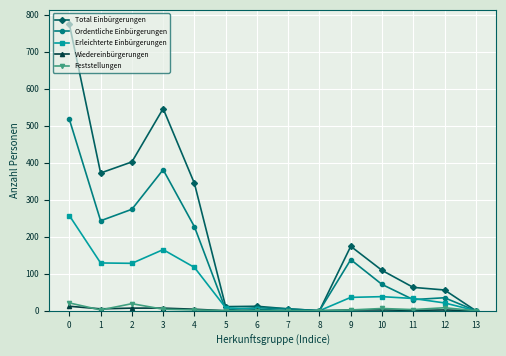

What is the difference between the Ordentliche Einbürgerungen values at 1 and 4?

16